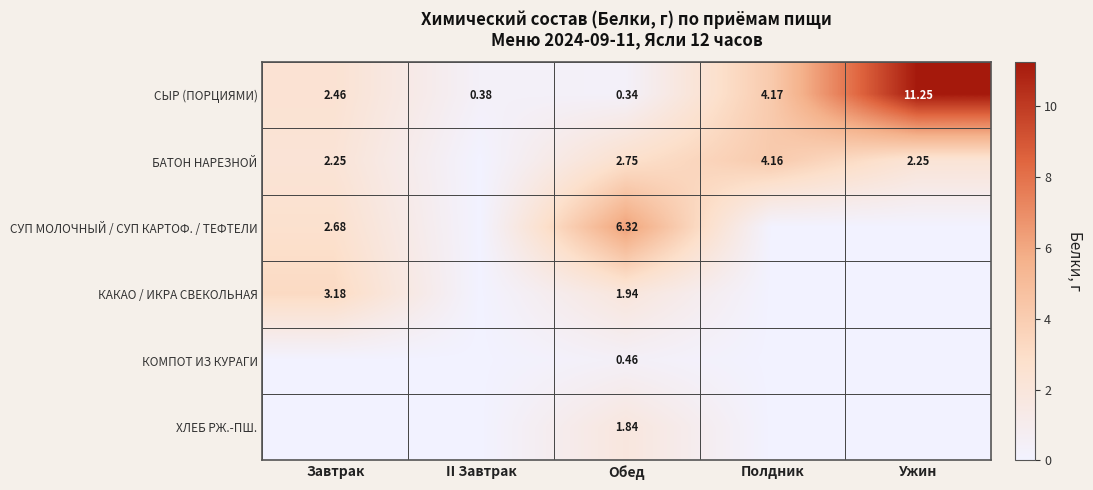

Is the value of БАТОН НАРЕЗНОЙ at Ужин greater than the value of СЫР (ПОРЦИЯМИ) at Обед?

Yes